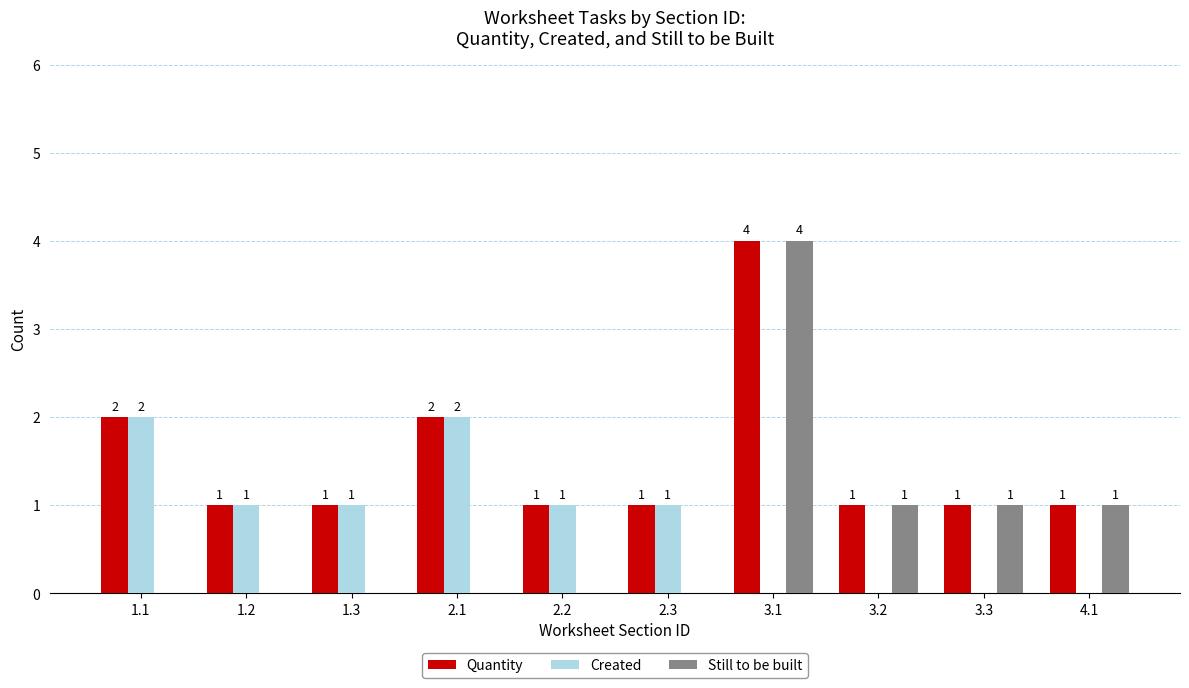

Which category has the highest value in the Still to be built series?

3.1